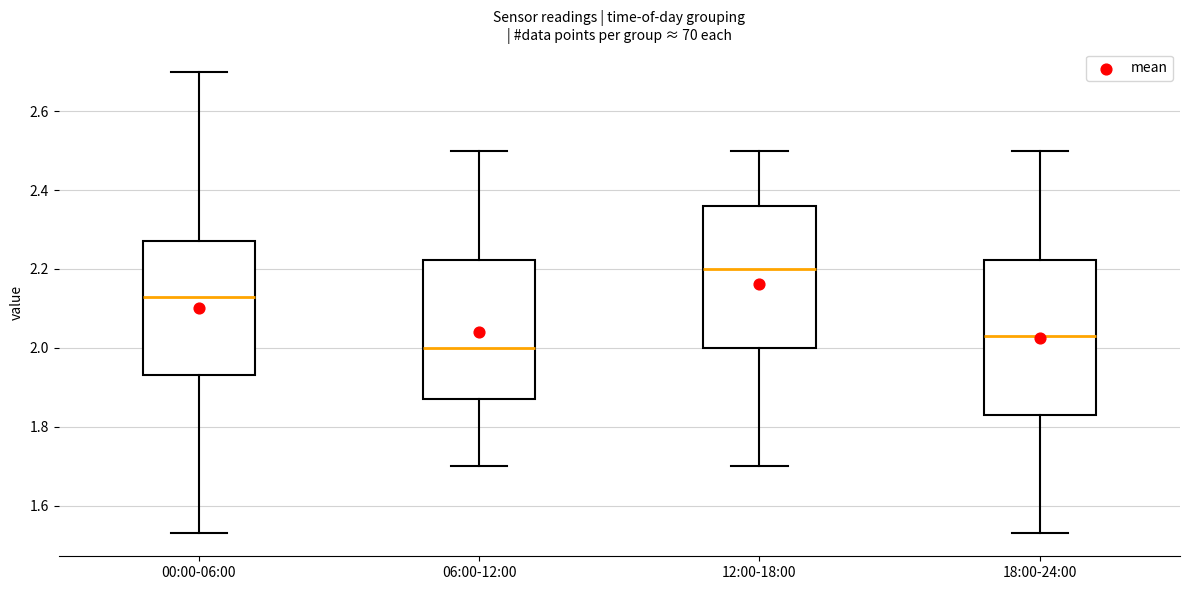

Which box has the highest median line?

12:00-18:00